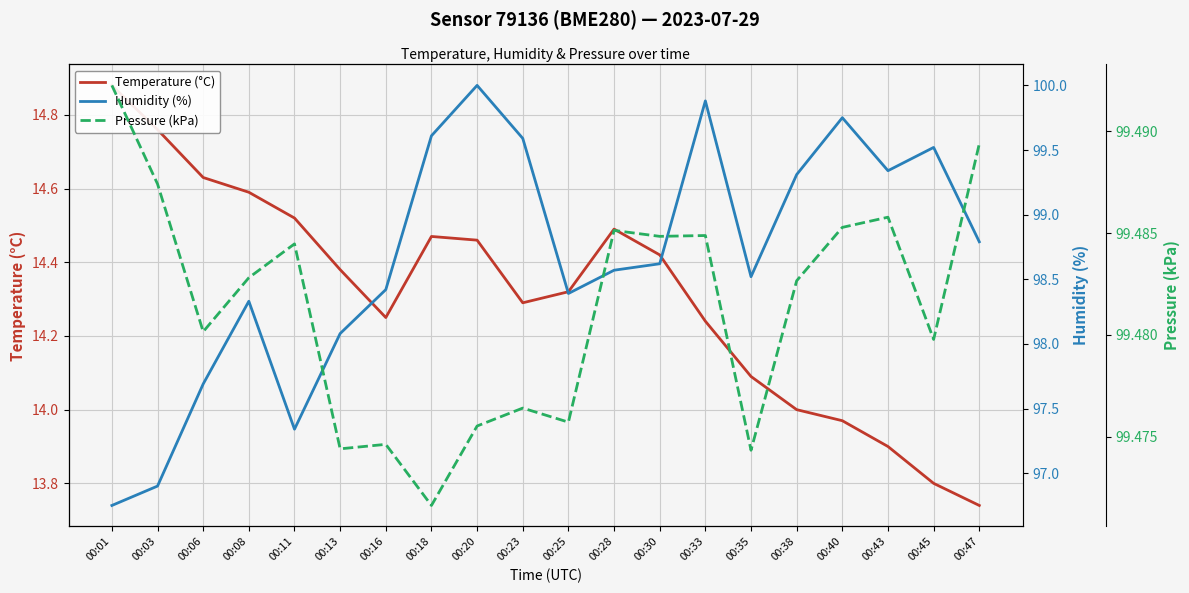

At which category does the chart reach its peak across all series?

00:20